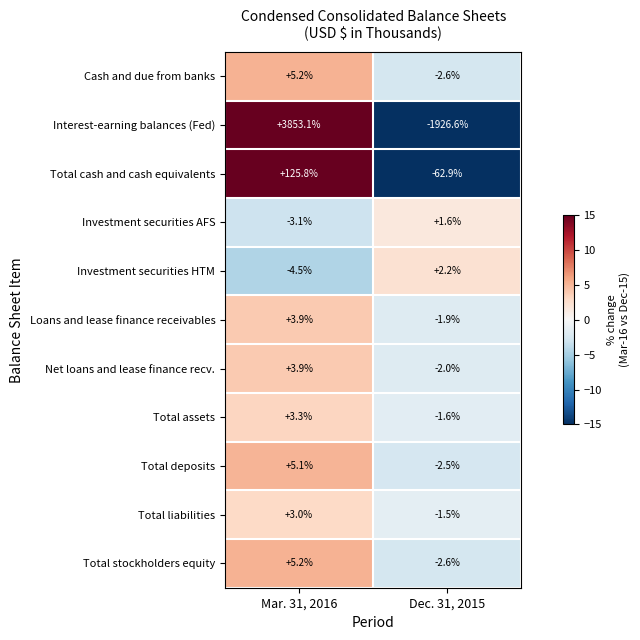

What is the difference between the maximum and minimum values in the Loans and lease finance receivables series?

5.8